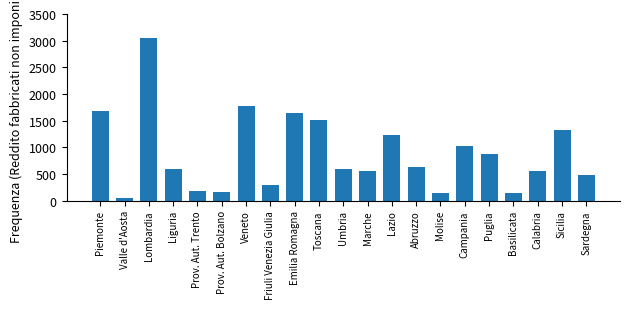

Which category has the highest value across all series?

Lombardia